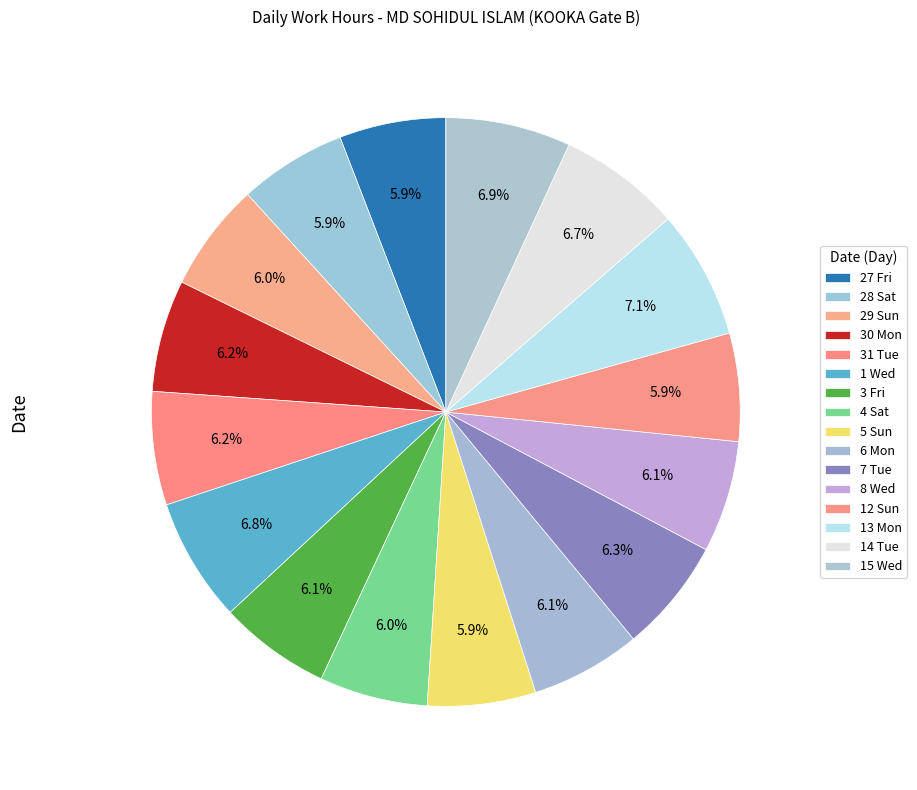

Between 1 Wed and 14 Tue, which is larger?

1 Wed